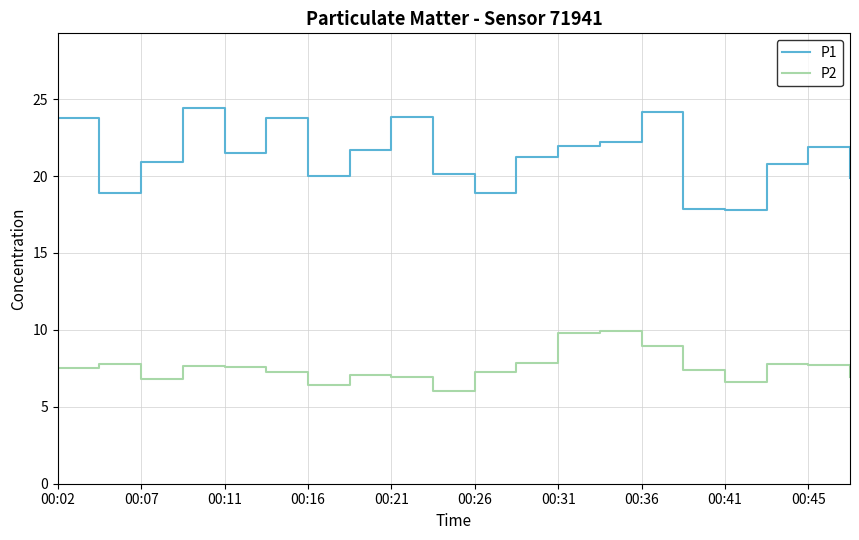

Rank the series by their average value, from lowest to highest.

P2, P1